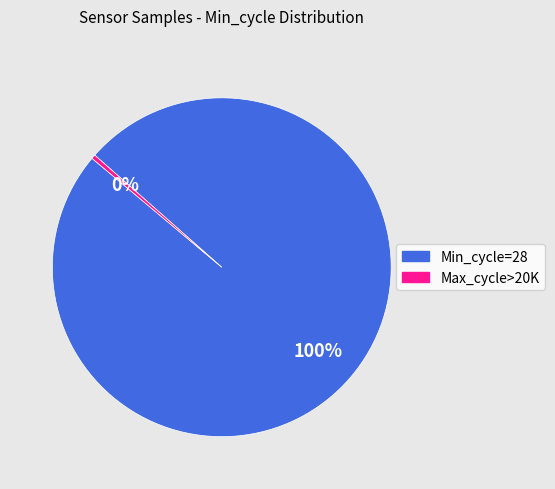

Count the number of slices in the pie.

2